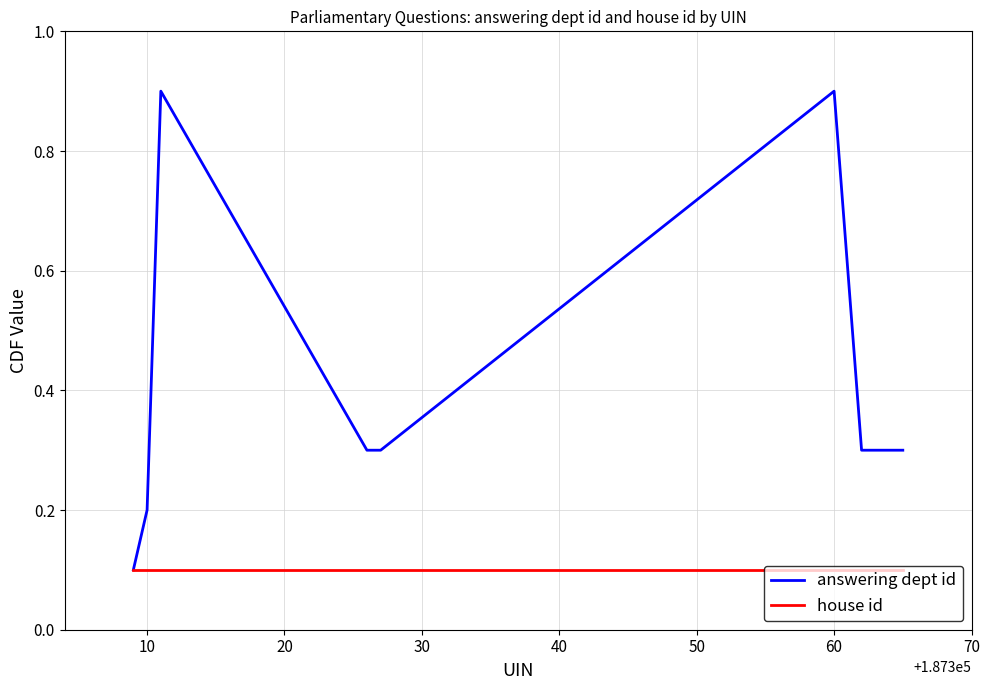

Which series has the largest range (max minus min)?

answering dept id